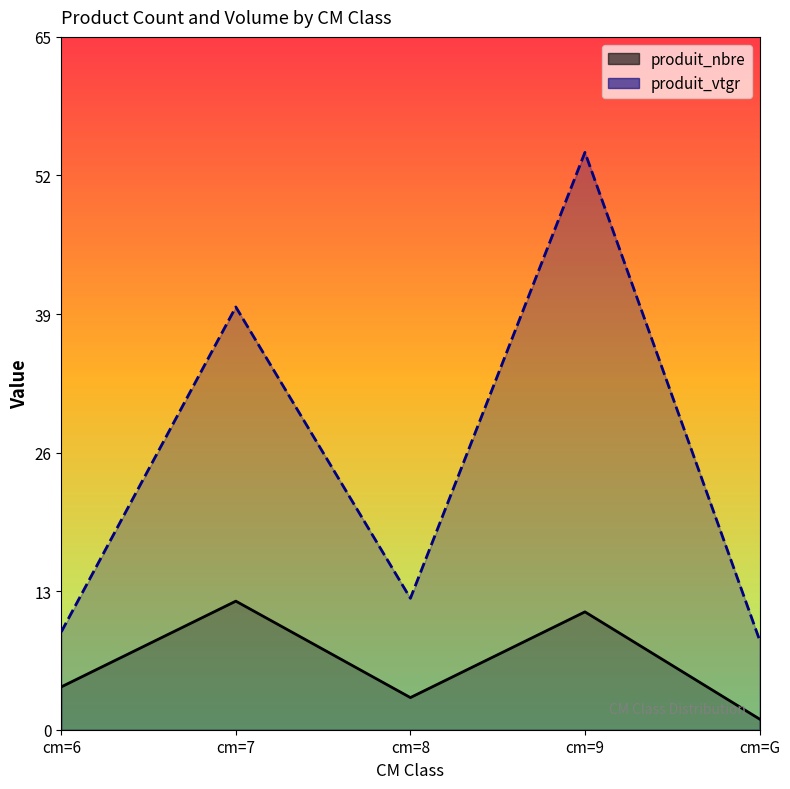

Reading left to right, what are all the values shown in this chart?

produit_nbre: 4.0	12.0	3.0	11.0	1.0
produit_vtgr: 9.1	39.5	12.3	53.9	8.4